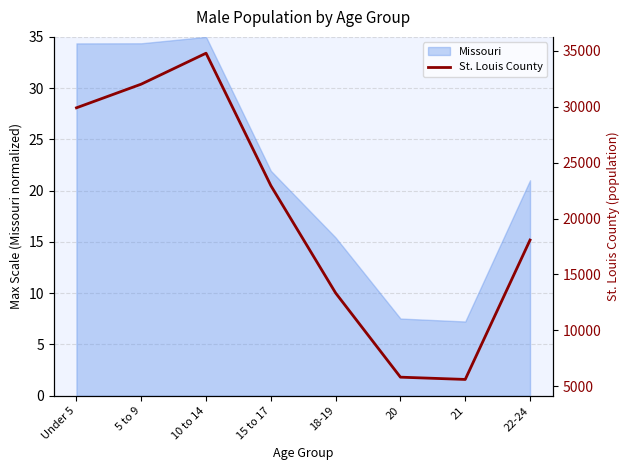

List the labels in order of value, largest first.

10 to 14, 5 to 9, Under 5, 15 to 17, 22-24, 18-19, 20, 21